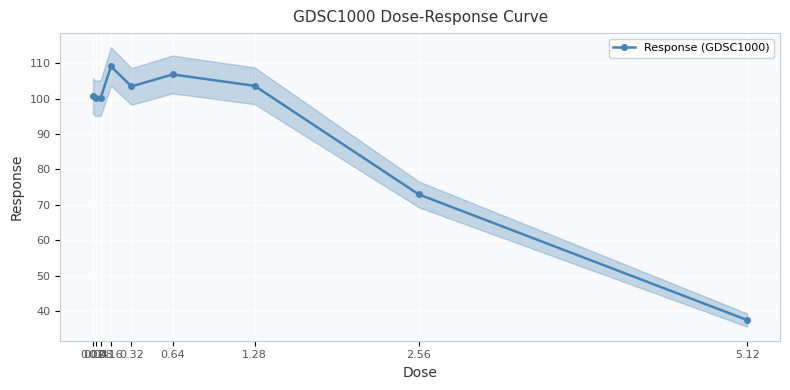

What is the average value?

92.7